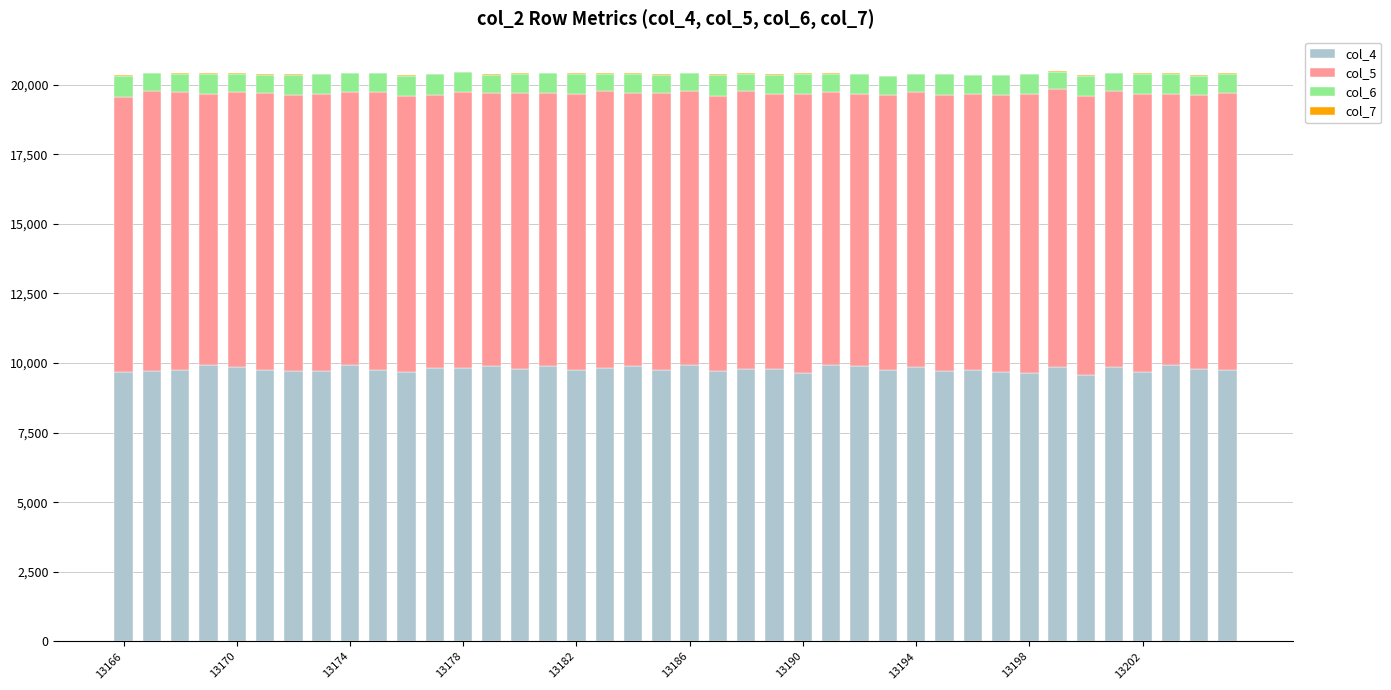

Does the chart contain stacked bars?

Yes